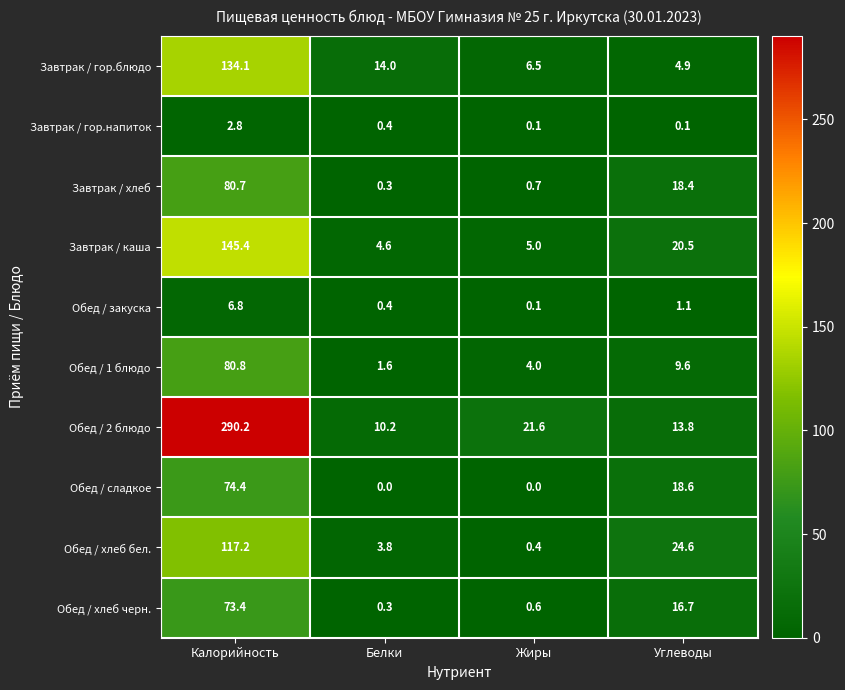

What is the difference between the maximum and minimum values in the Завтрак / гор.блюдо series?

129.2